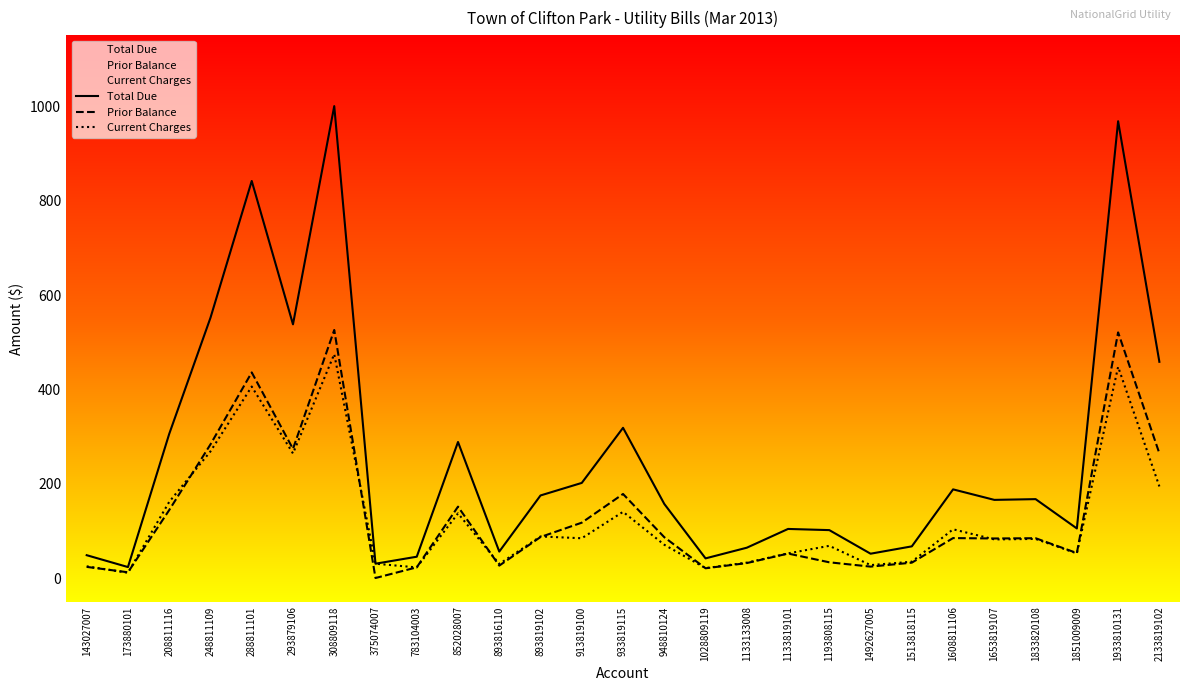

How many values in the Total Due series are below 165?

13